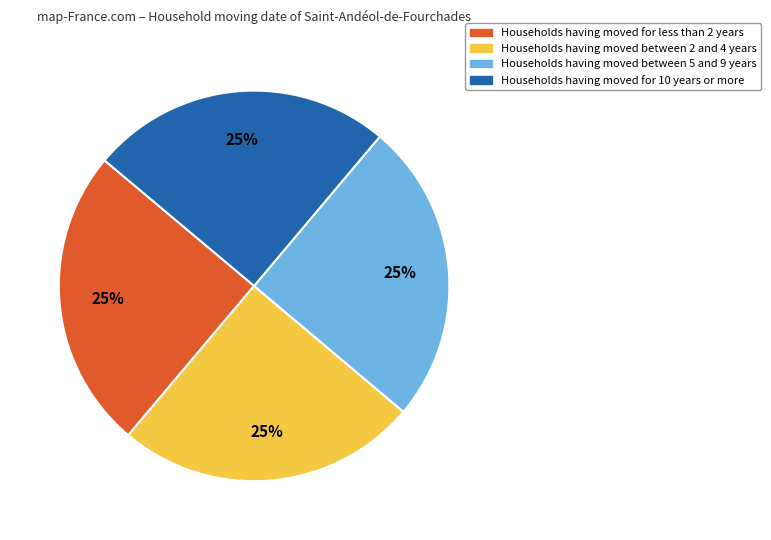

To the nearest percent, what portion does Households having moved between 2 and 4 years represent?

25%